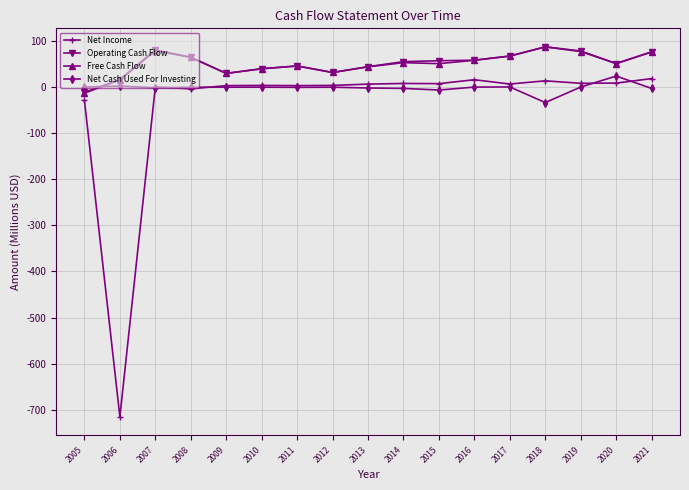

What is the value of the Net Cash Used For Investing point at the 11th from the left?

-6.2